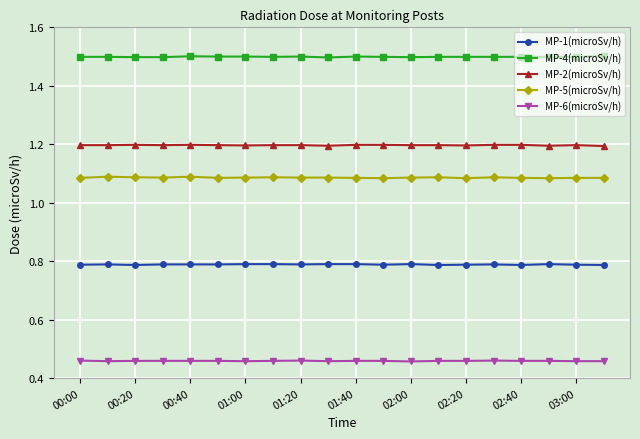

True or false: MP-2(microSv/h) has more than 0 interior local peaks.

True